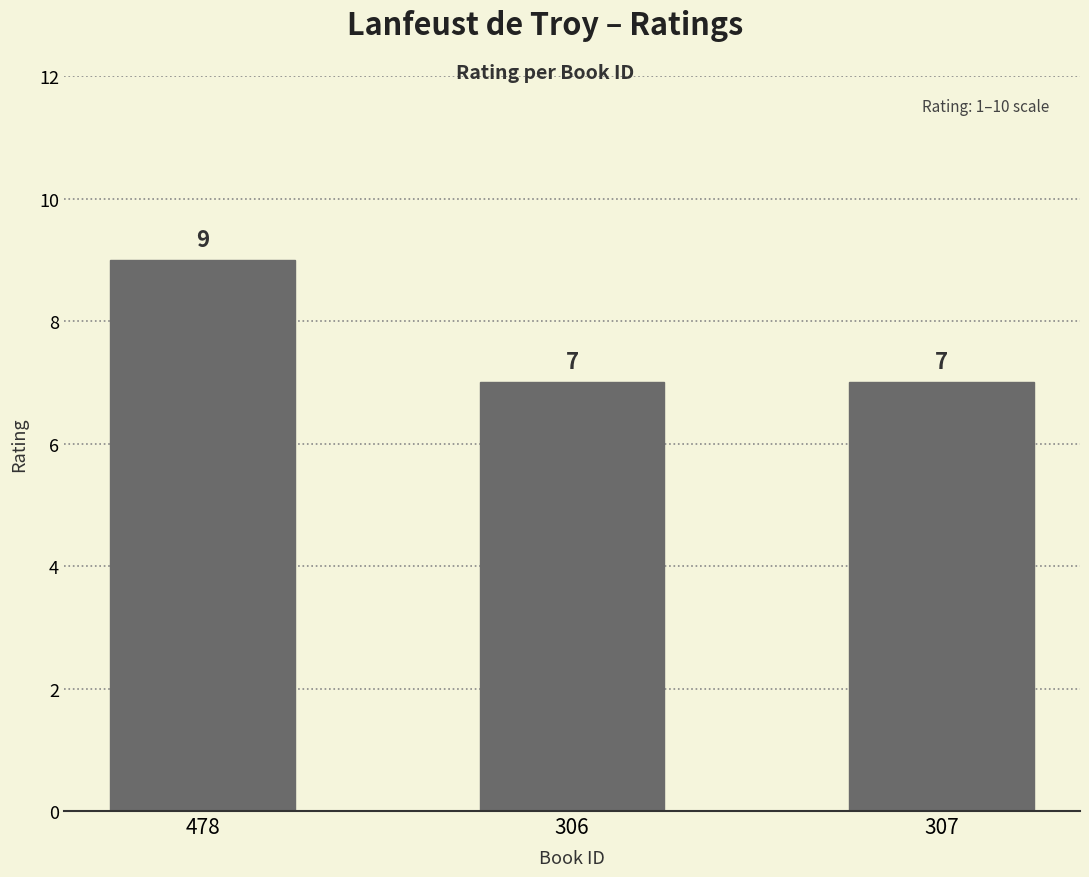

Is it true that the value at 306 is 7?

True